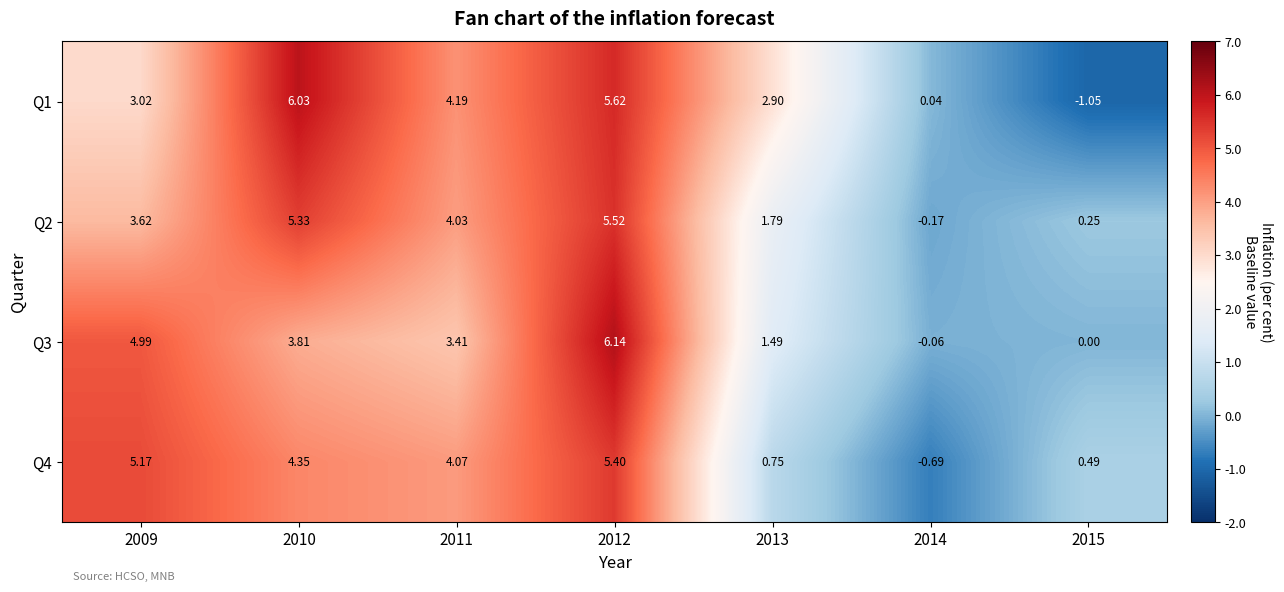

Is the value of Q2 at 2014 greater than the value of Q4 at 2013?

No